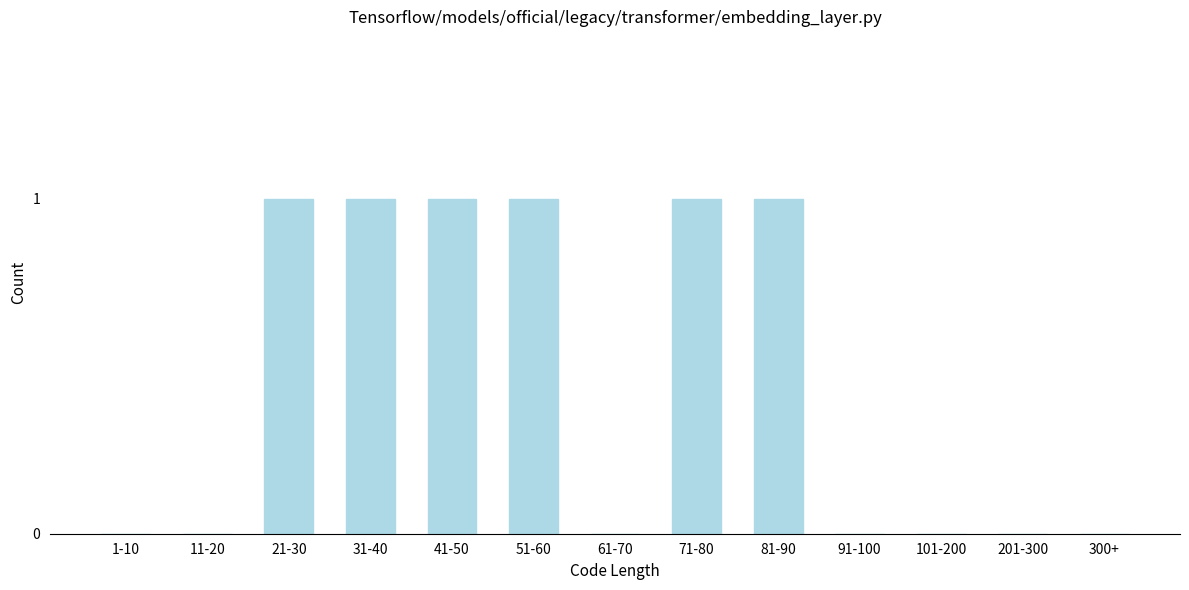

Reading left to right, list all the values displayed in this chart.

1-10=0	11-20=0	21-30=1	31-40=1	41-50=1	51-60=1	61-70=0	71-80=1	81-90=1	91-100=0	101-200=0	201-300=0	300+=0